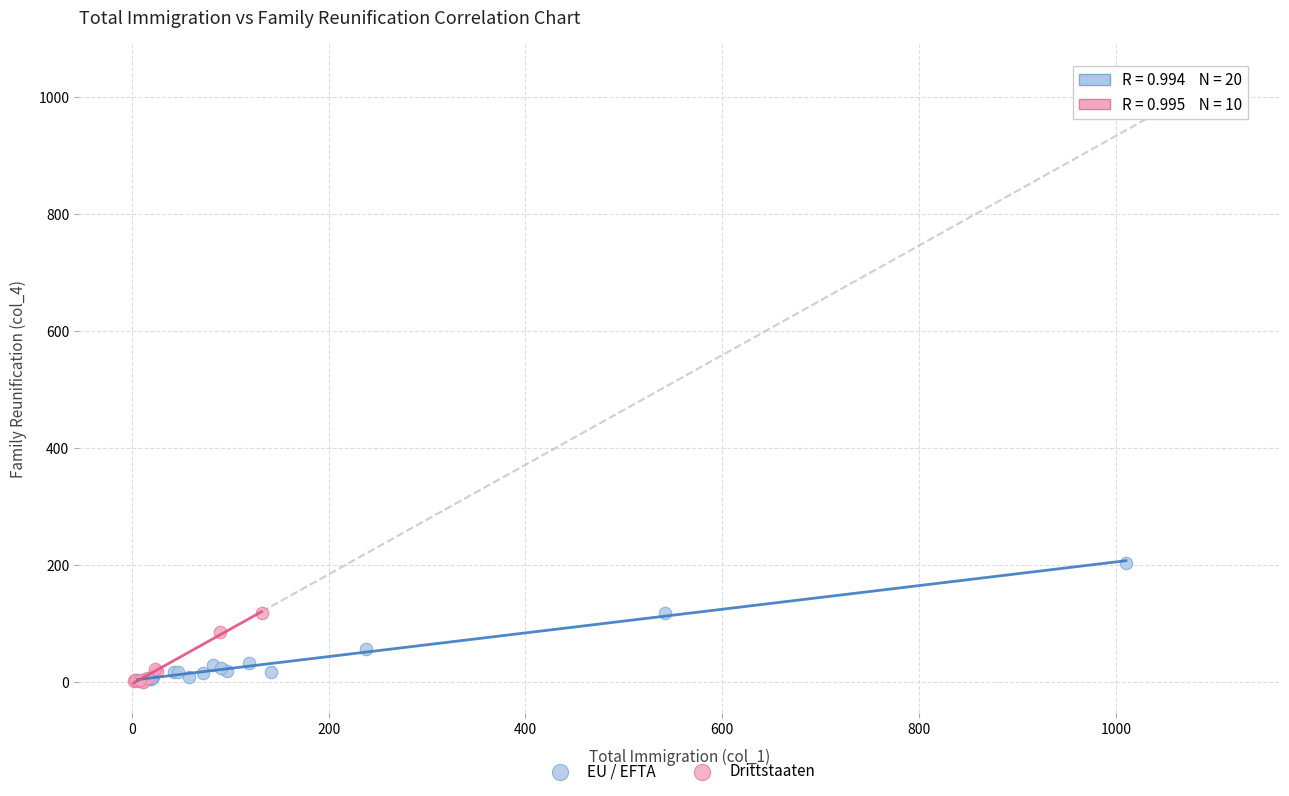

What are all the series names shown in the legend?

EU / EFTA, Drittstaaten